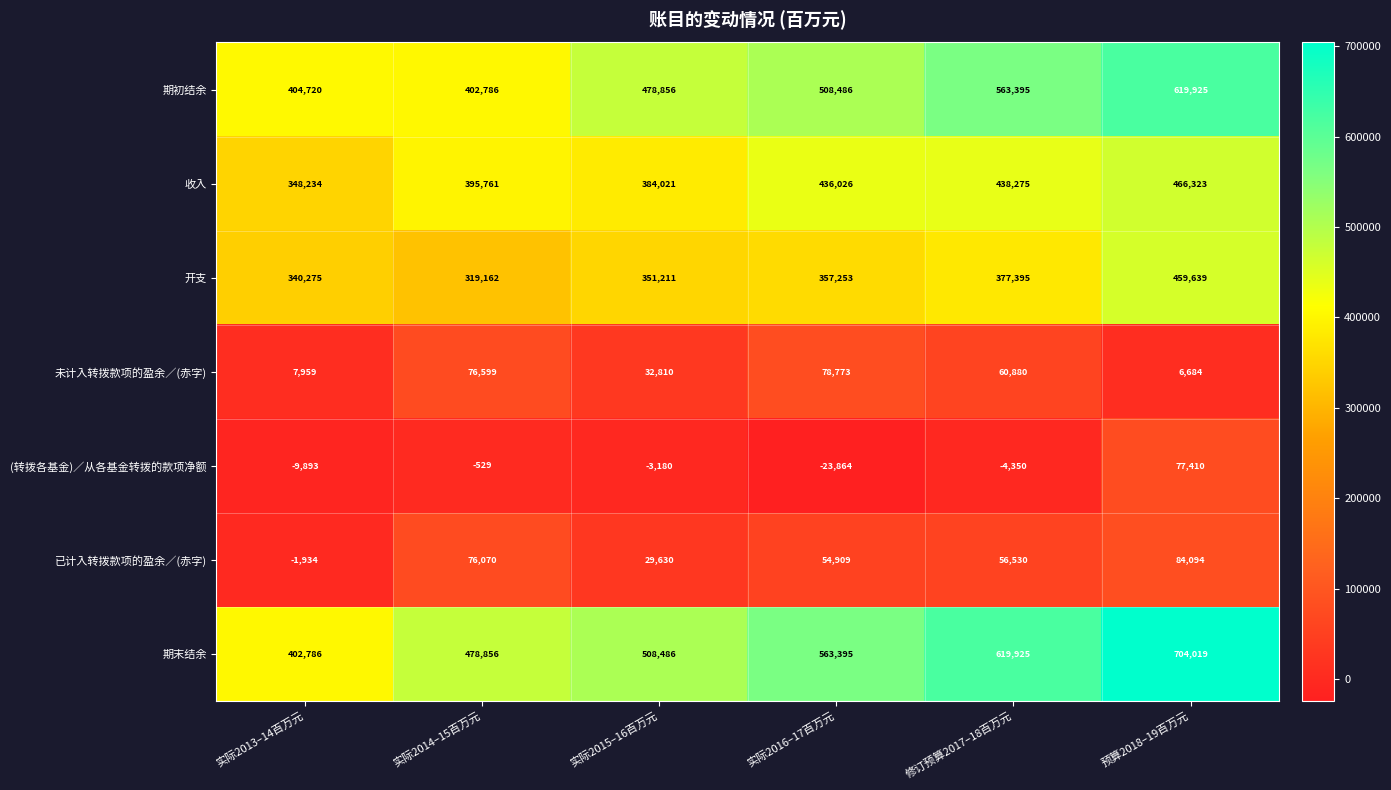

How many data points in 未计入转拨款项的盈余／(赤字) are less than 60880?

3